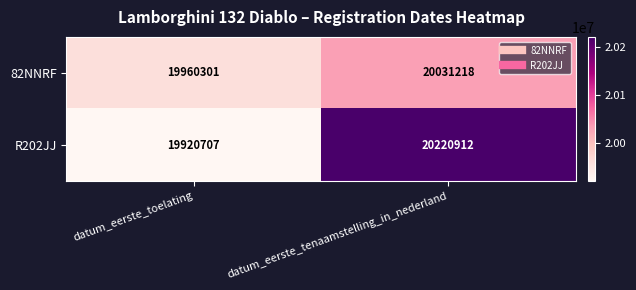

Which series has the largest range (max minus min)?

R202JJ